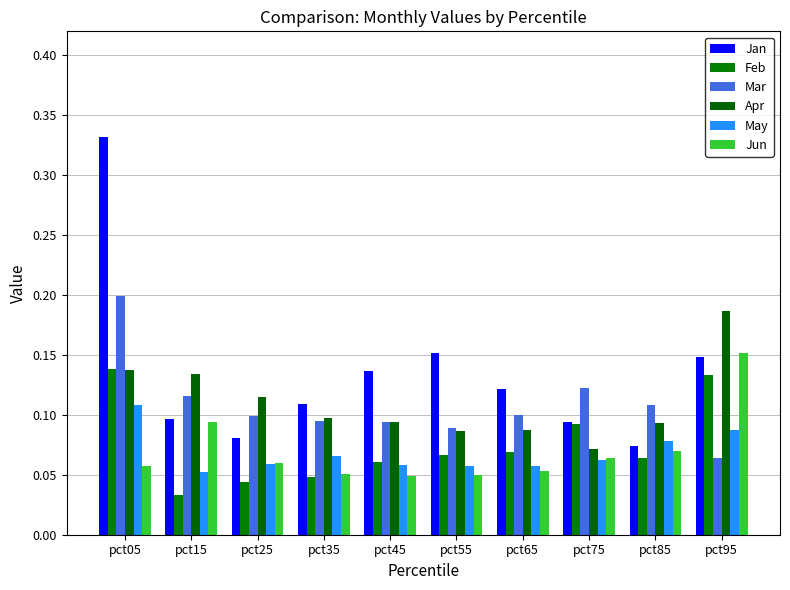

Which series changed the most between pct25 and pct65?

Jan